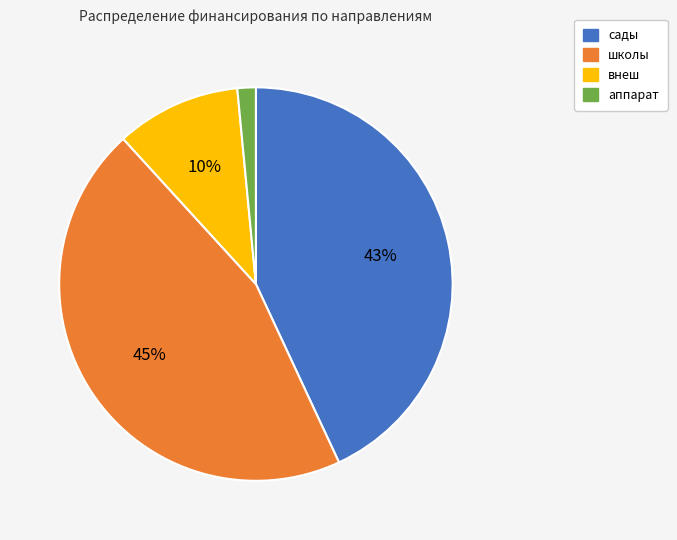

Which slice is the largest?

школы